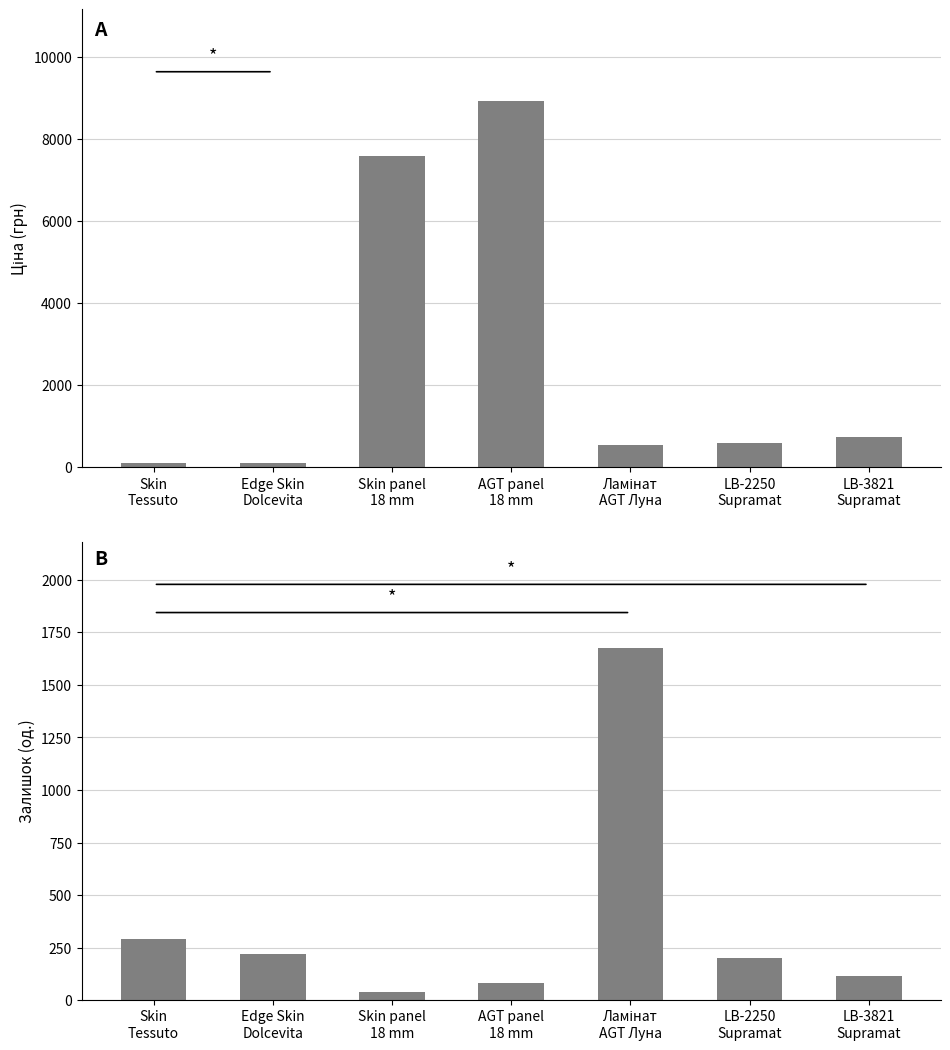

The Ціна series shows 539.0 at Ламінат
AGT Луна. True or false?

True